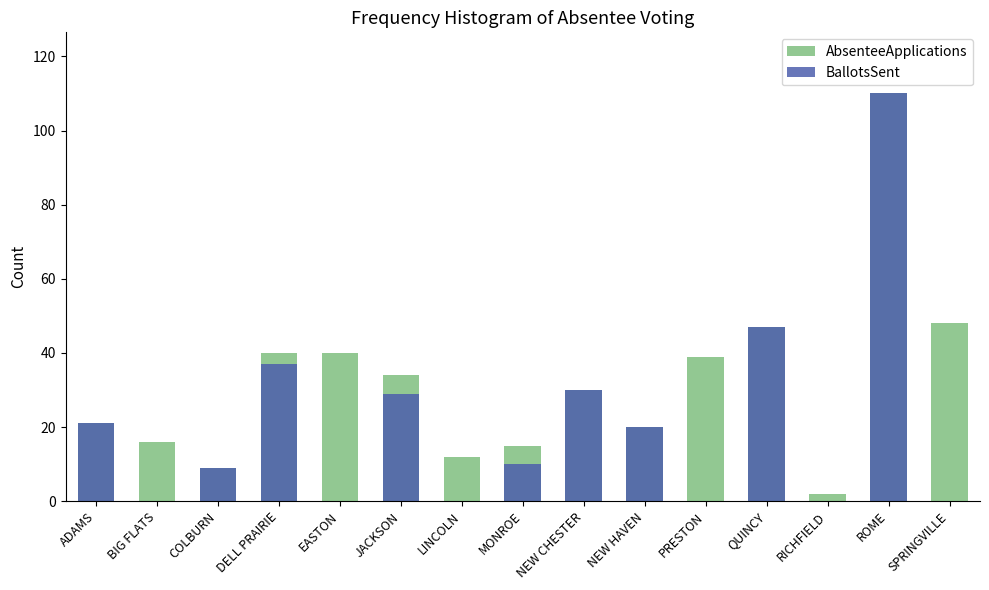

How many data points in BallotsSent are less than 10?

7